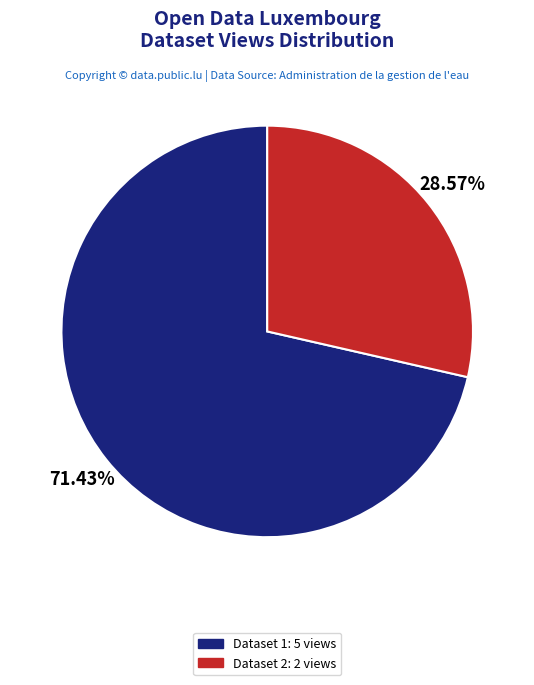

To the nearest percent, what is the average slice percentage?

50%